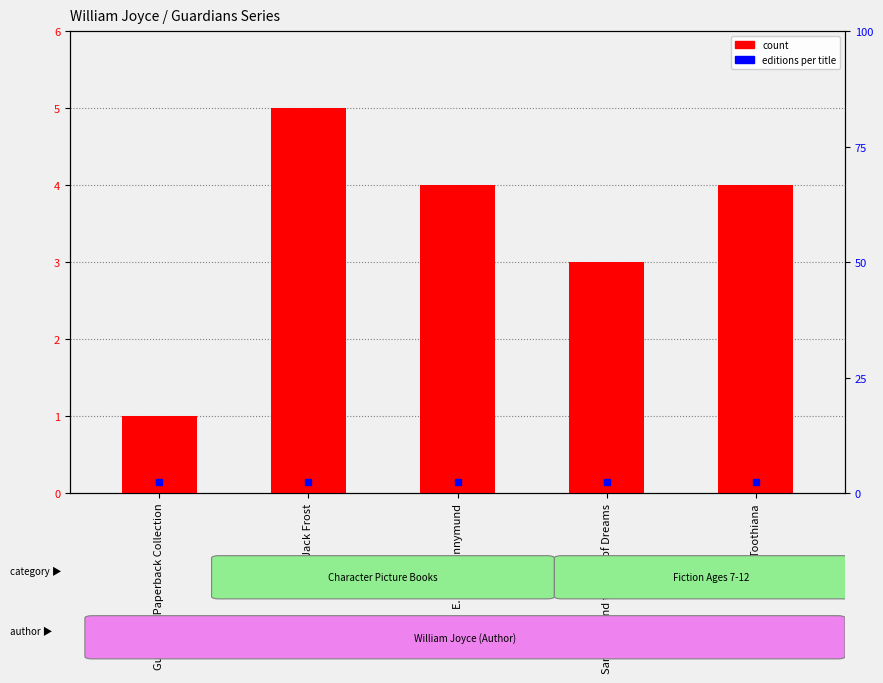

What is the label of the 1st bar from the left?

Guardians Paperback Collection